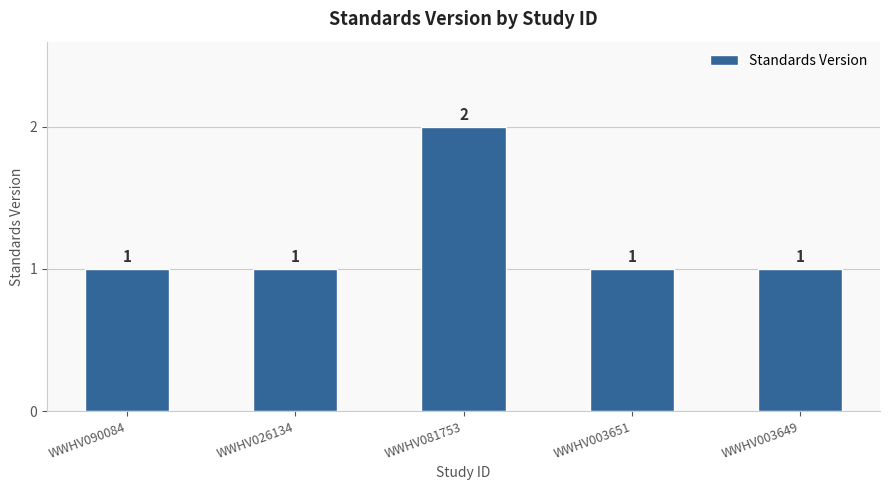

Which category has the highest value across all series?

WWHV081753